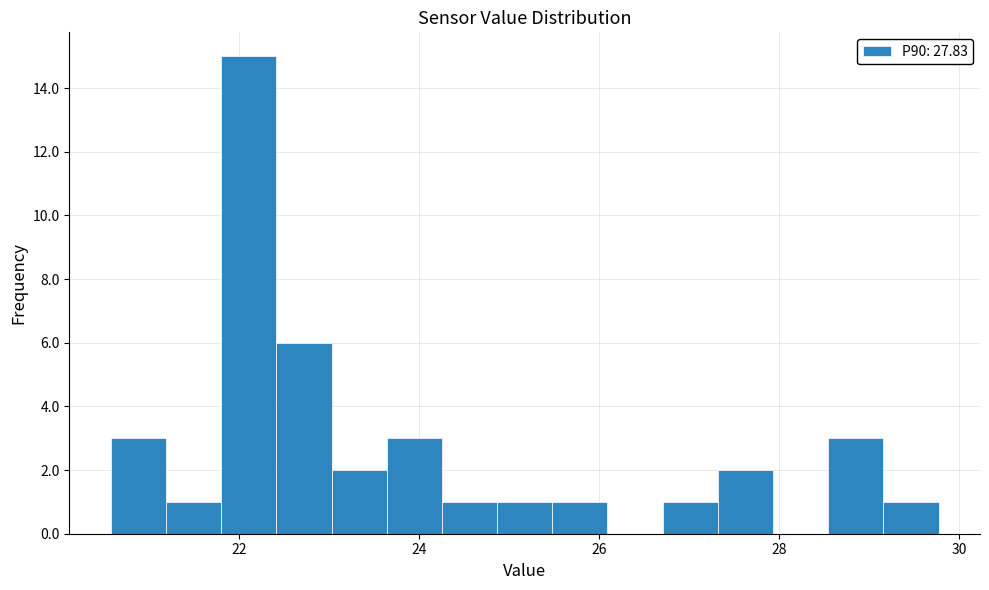

Read against the x-axis, roughly where is the centre of the tallest bar?

22.2